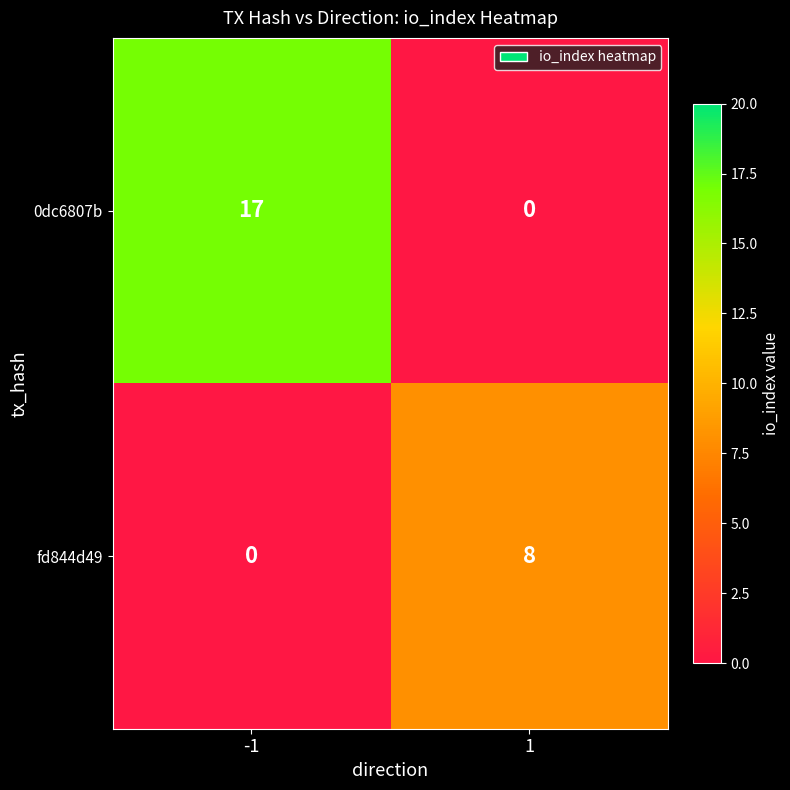

List the labels in order of 0dc6807b value, largest first.

-1, 1